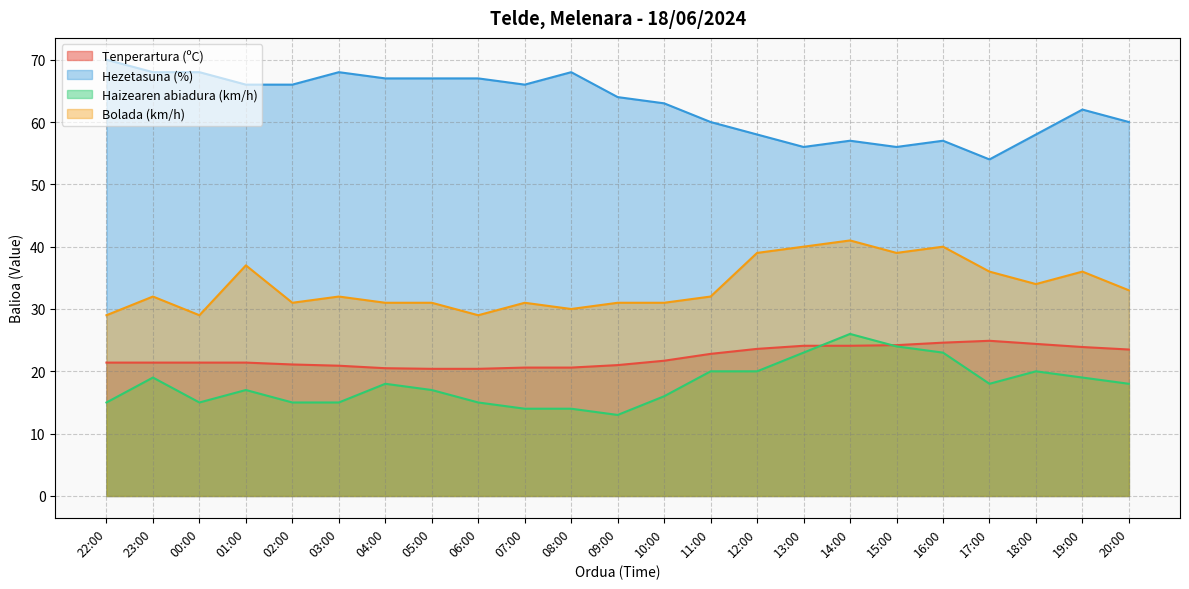

At 08:00, list the series in order from smallest to largest.

Haizearen abiadura (km/h), Tenperartura (ºC), Bolada (km/h), Hezetasuna (%)